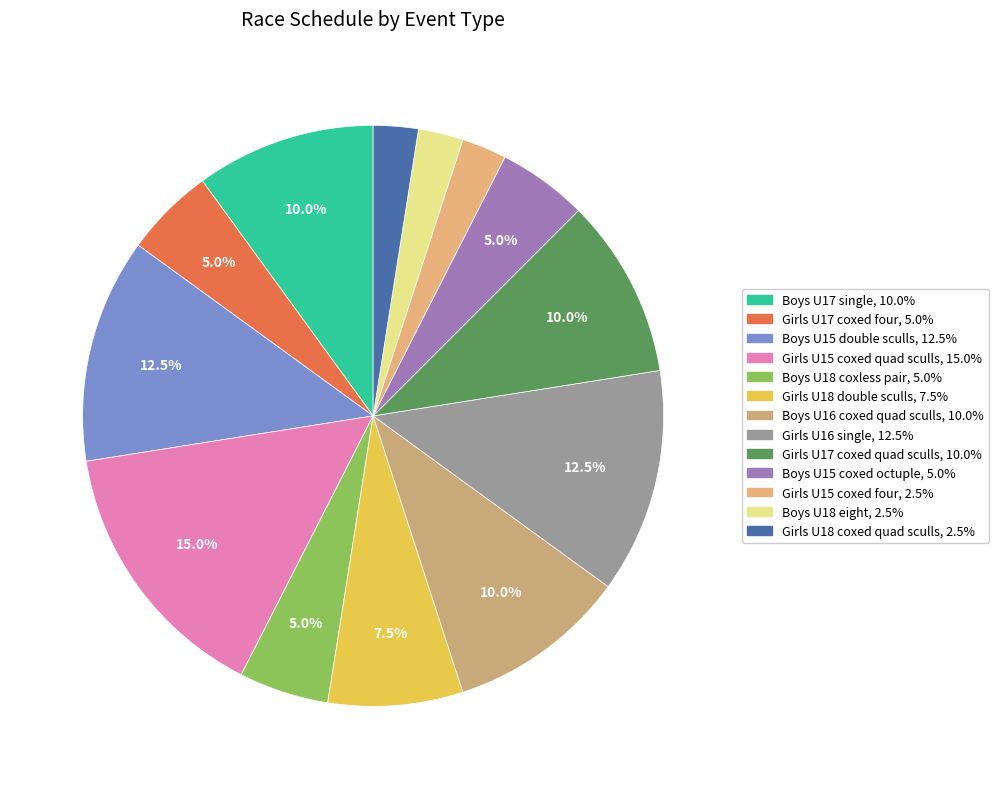

How many slices are in this pie chart?

13